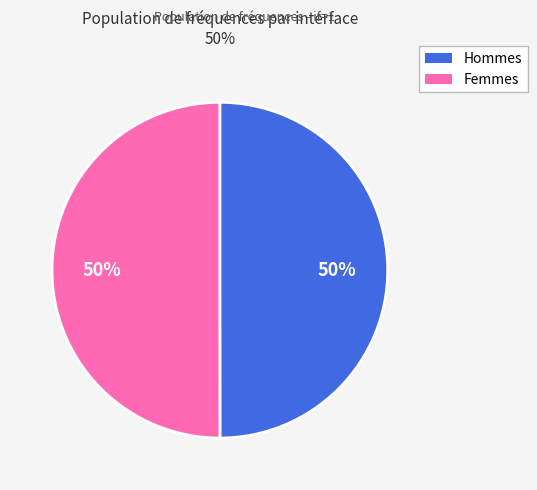

To the nearest percent, what is the average slice percentage?

50%